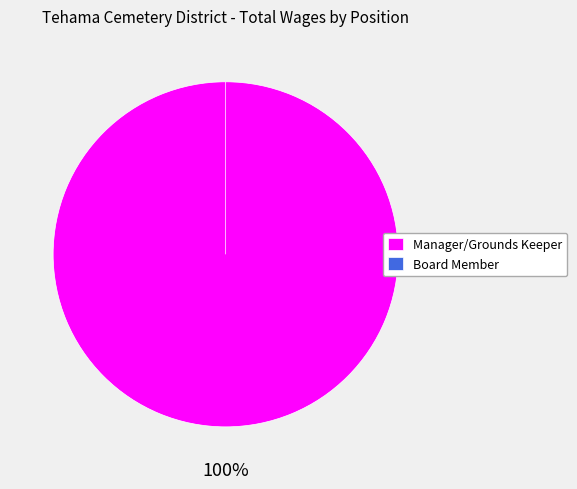

To the nearest percent, what is the difference between the largest and smallest slice percentages?

100%